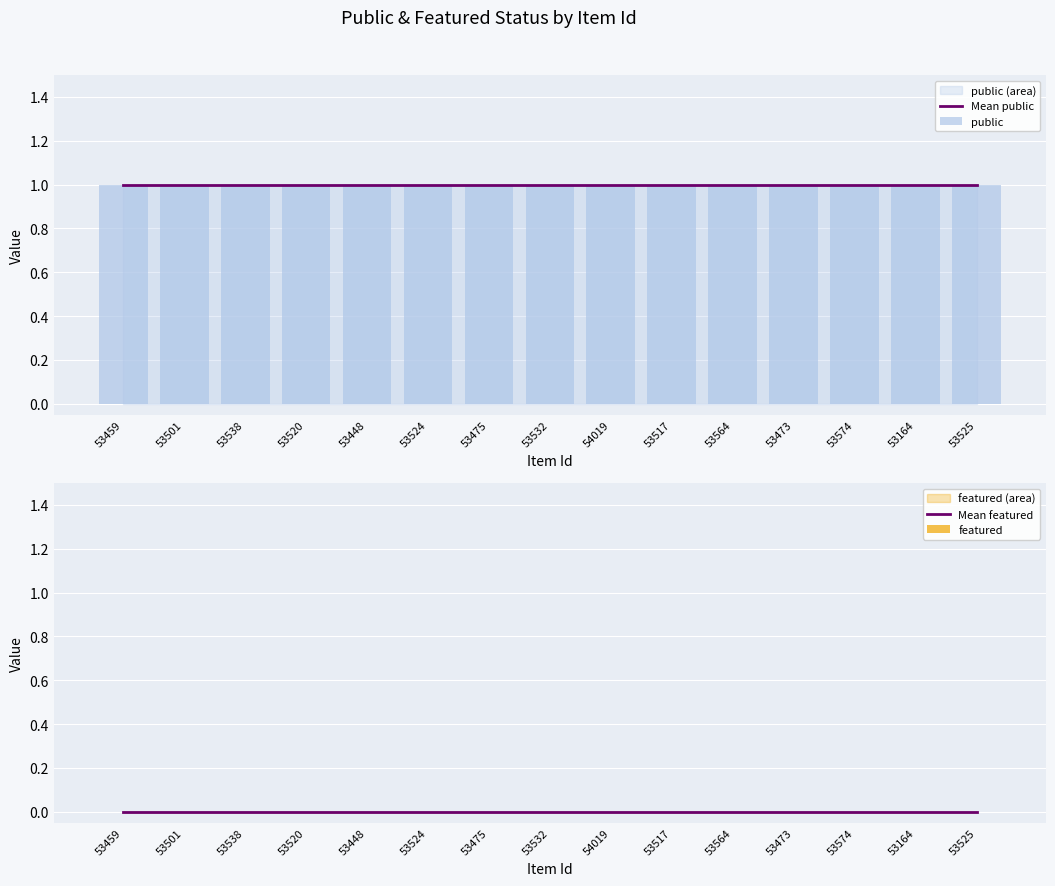

Which series has the widest spread of values?

Mean public